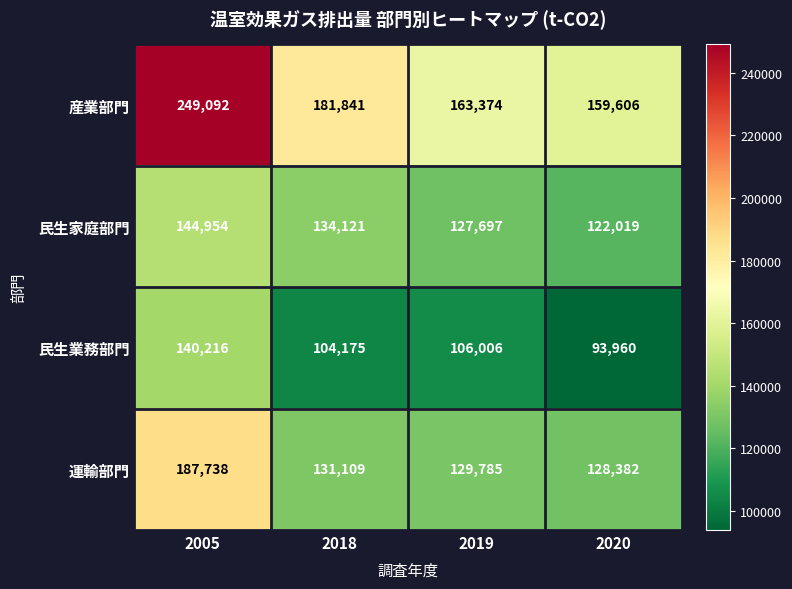

How many categories are shown in the chart?

4